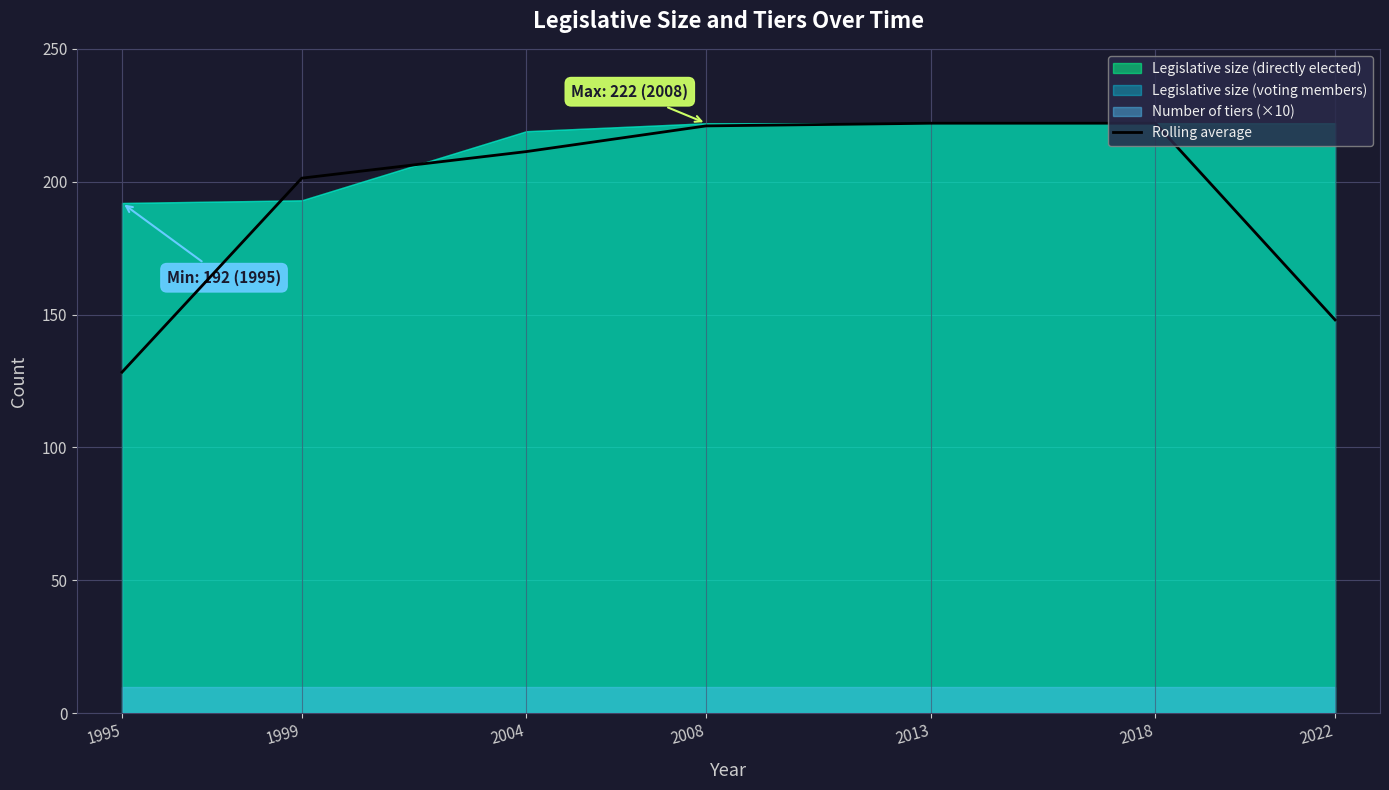

List the labels in order of value, smallest first.

1995, 2022, 1999, 2004, 2008, 2013, 2018